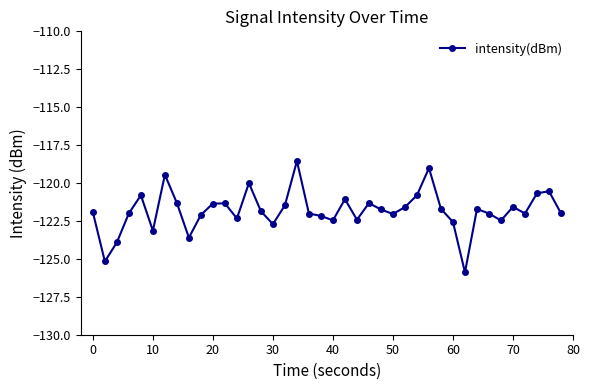

True or false: the data has more than 2 interior local peaks.

True